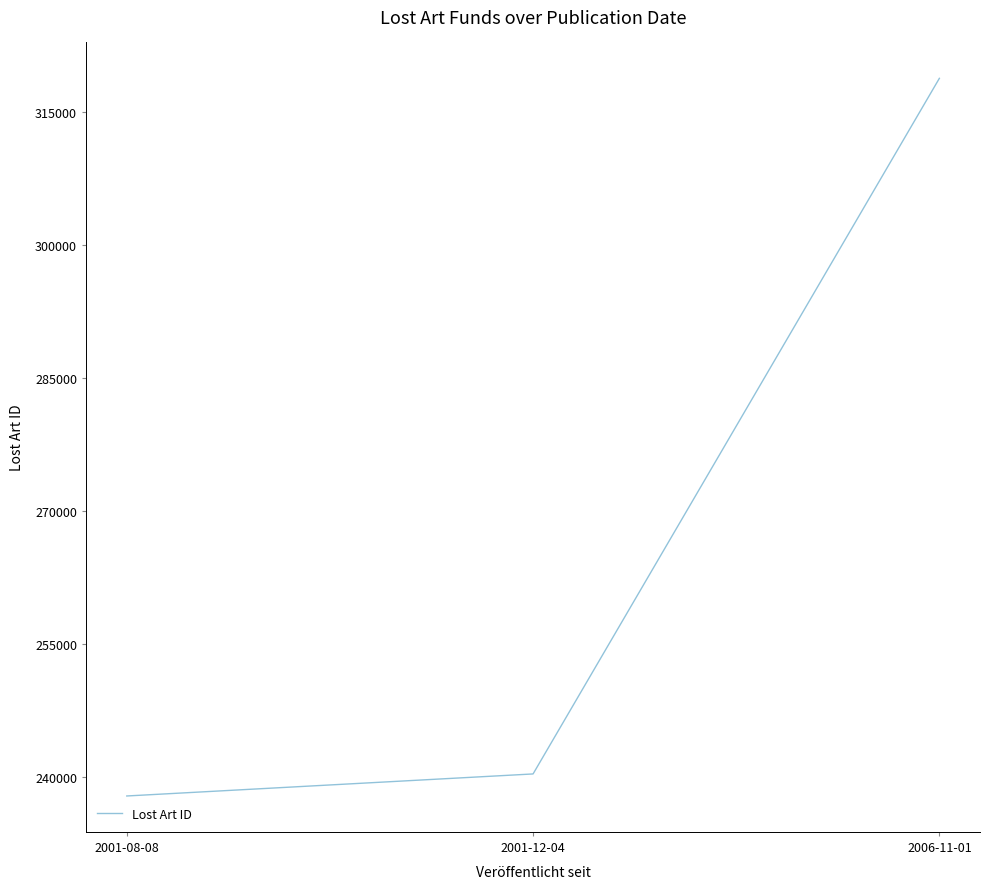

List the labels in order of value, largest first.

2006-11-01, 2001-12-04, 2001-08-08